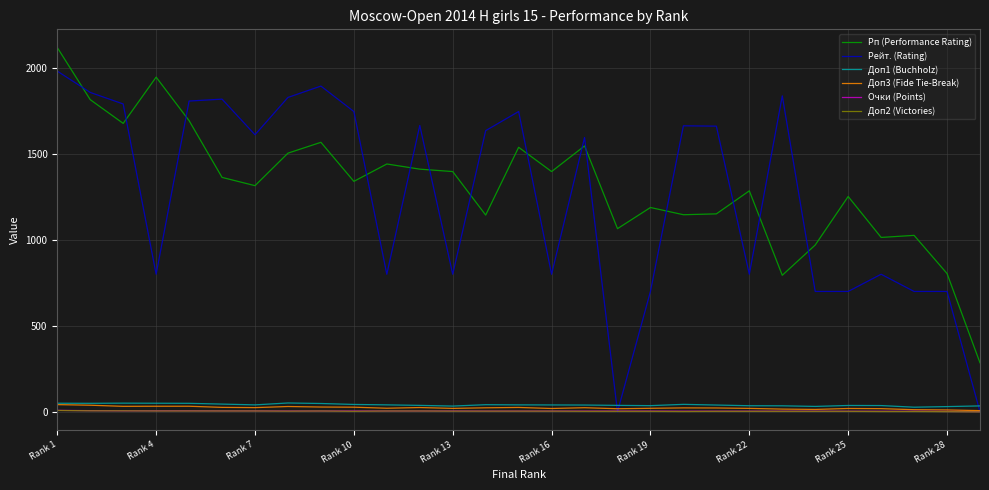

Which series has the largest range (max minus min)?

Рейт. (Rating)